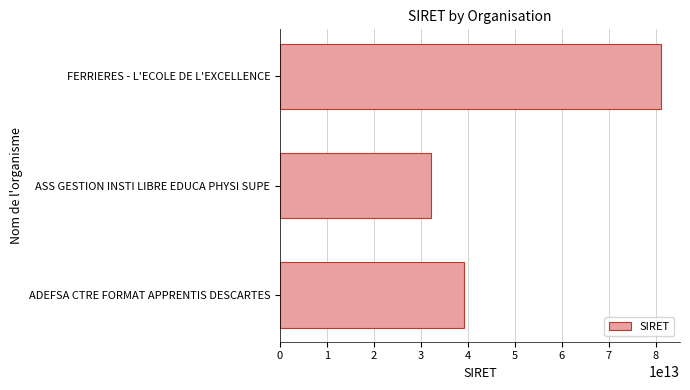

Count the number of data series in this chart.

1